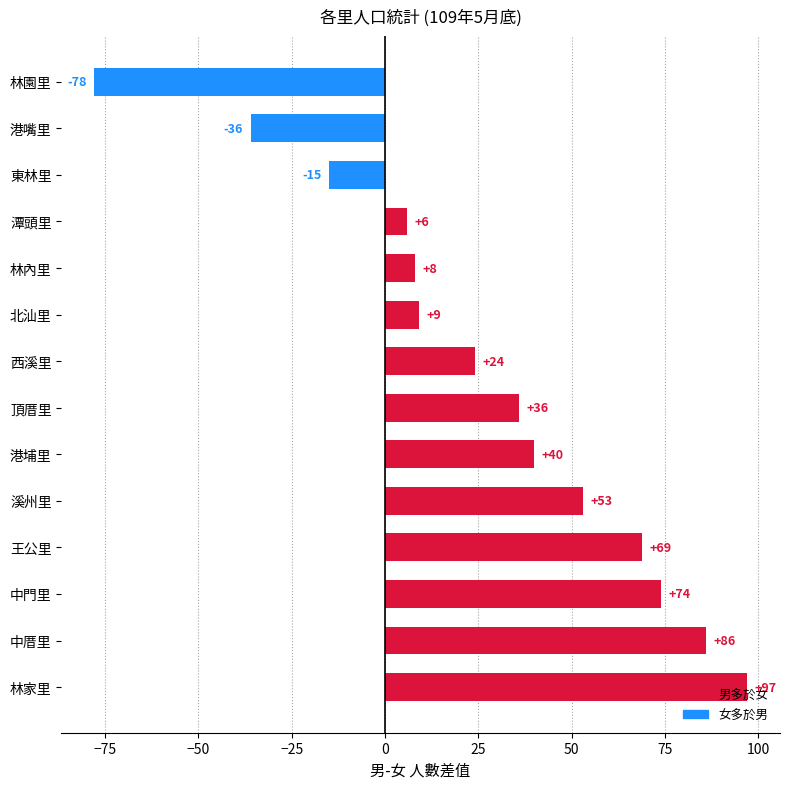

What is the difference between the values at 林園里 and 林家里?

175